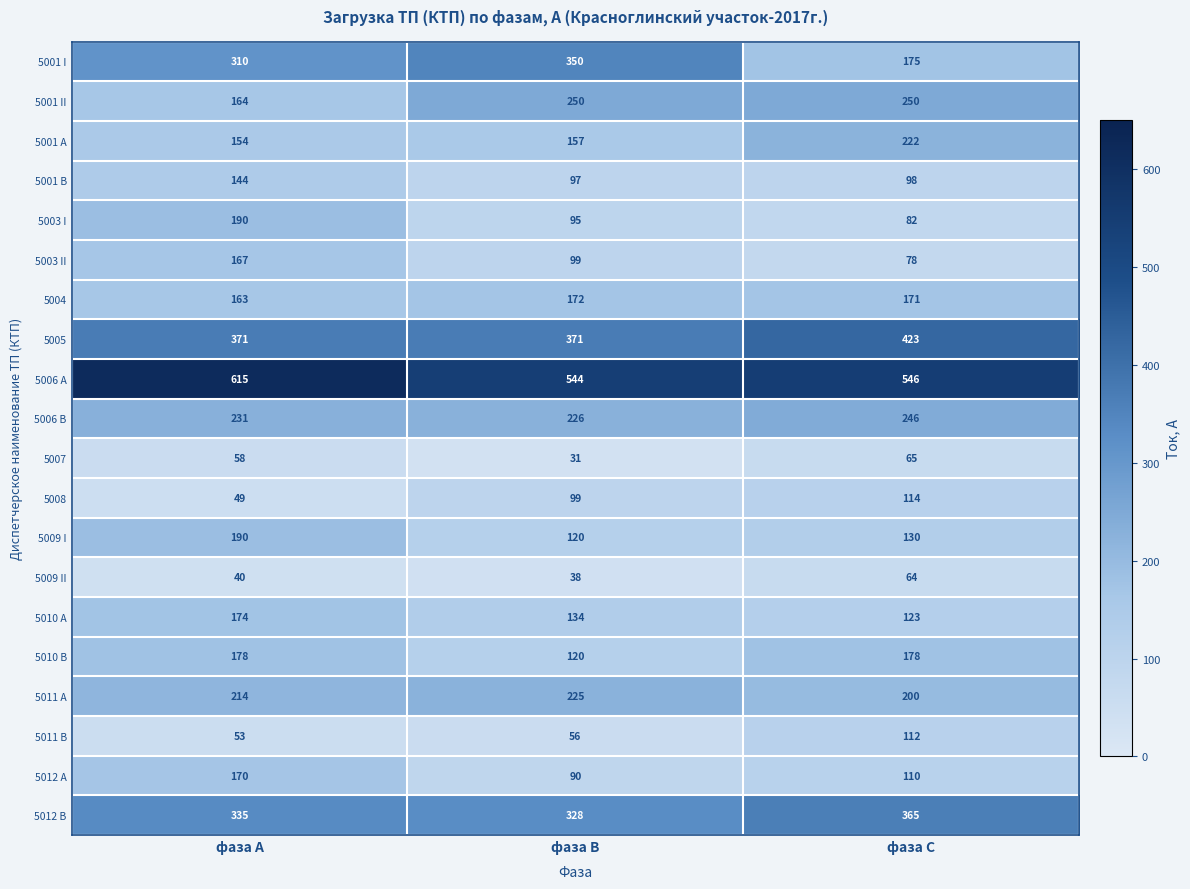

At фаза С, list the series in order from smallest to largest.

5009 II, 5007, 5003 II, 5003 I, 5001 B, 5012 A, 5011 B, 5008, 5010 A, 5009 I, 5004, 5001 I, 5010 B, 5011 A, 5001 A, 5006 B, 5001 II, 5012 B, 5005, 5006 A